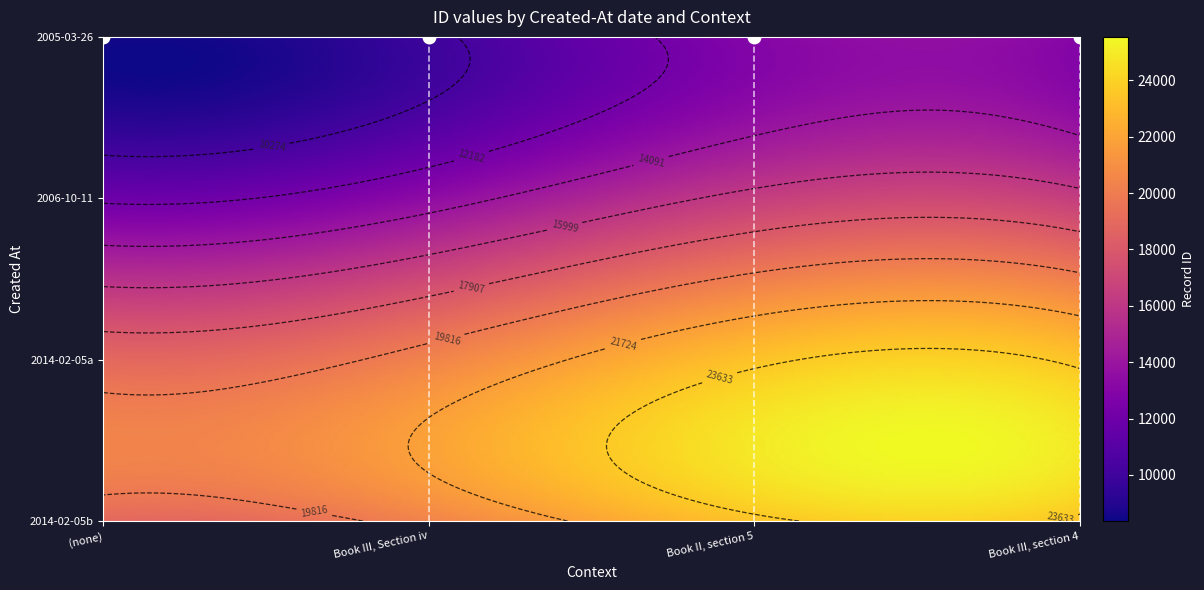

Rank the series at 3 from lowest to highest value.

8540, 13436, 23356, 23357